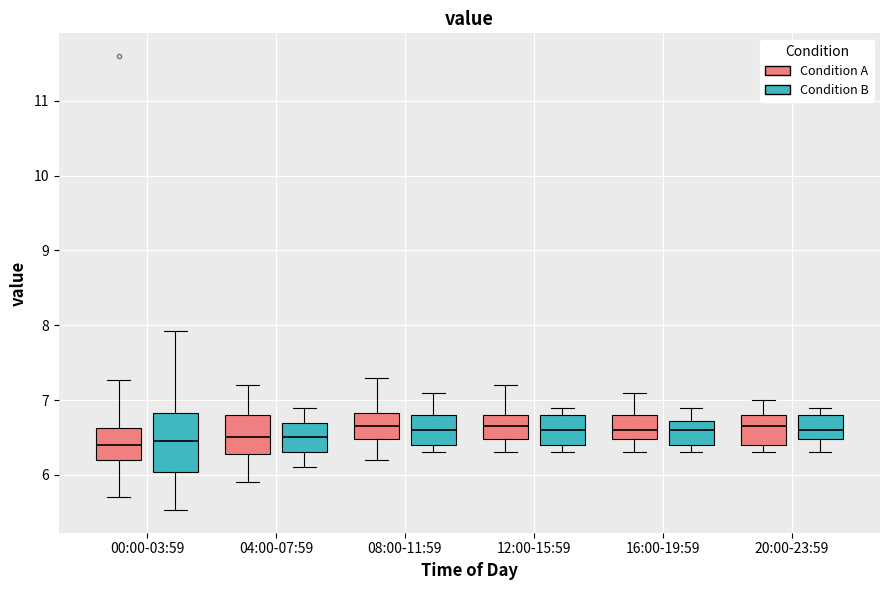

Where does the lower whisker of the box for 20:00-23:59 (Condition A) end on the y-axis? The values are not printed on the chart, so give them approximately, as read against the axis.

6.3